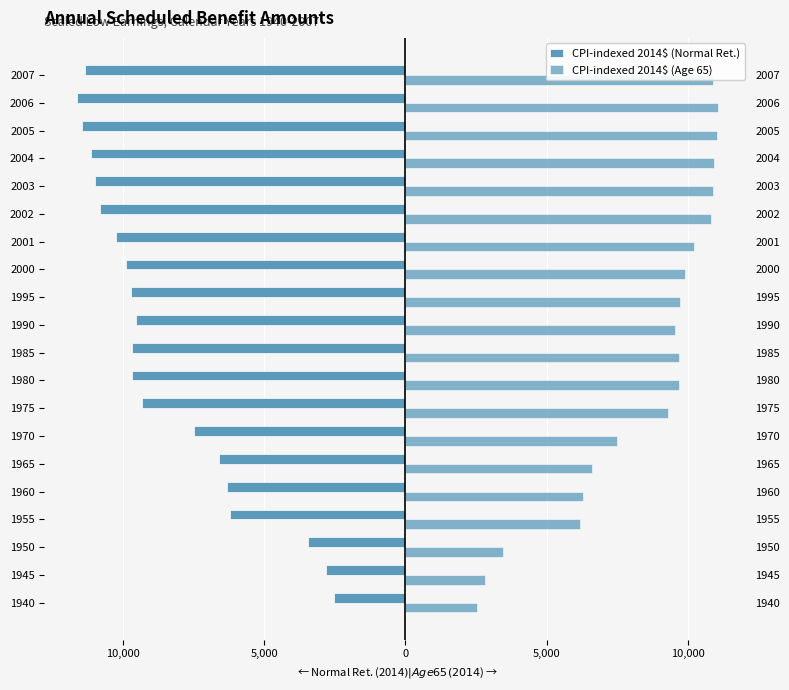

How many bars are there in each group?

2